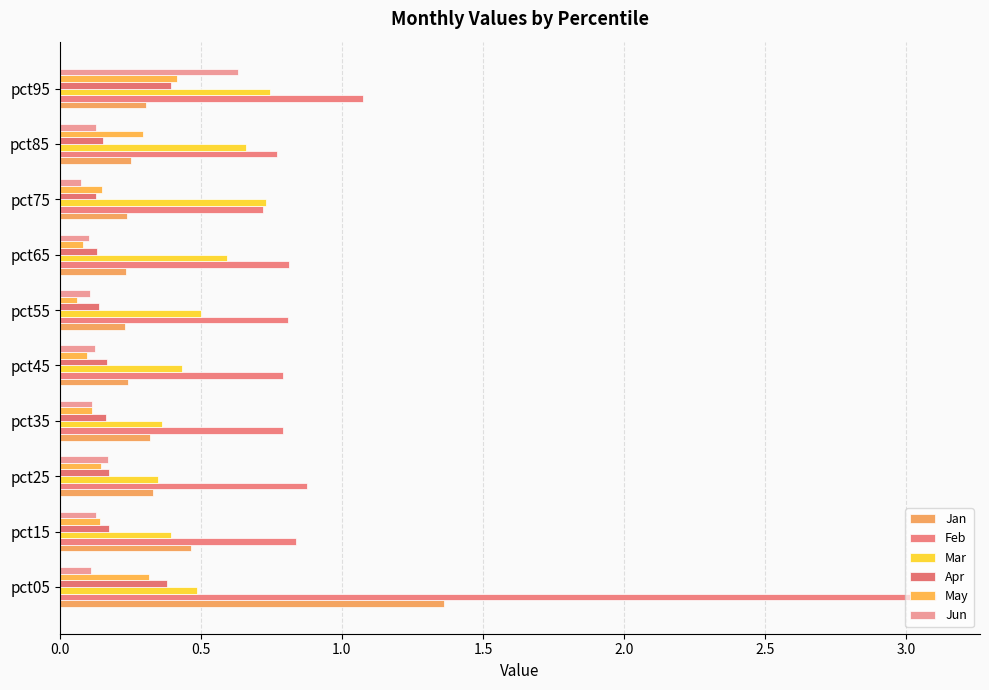

Count the number of categories in the chart.

10